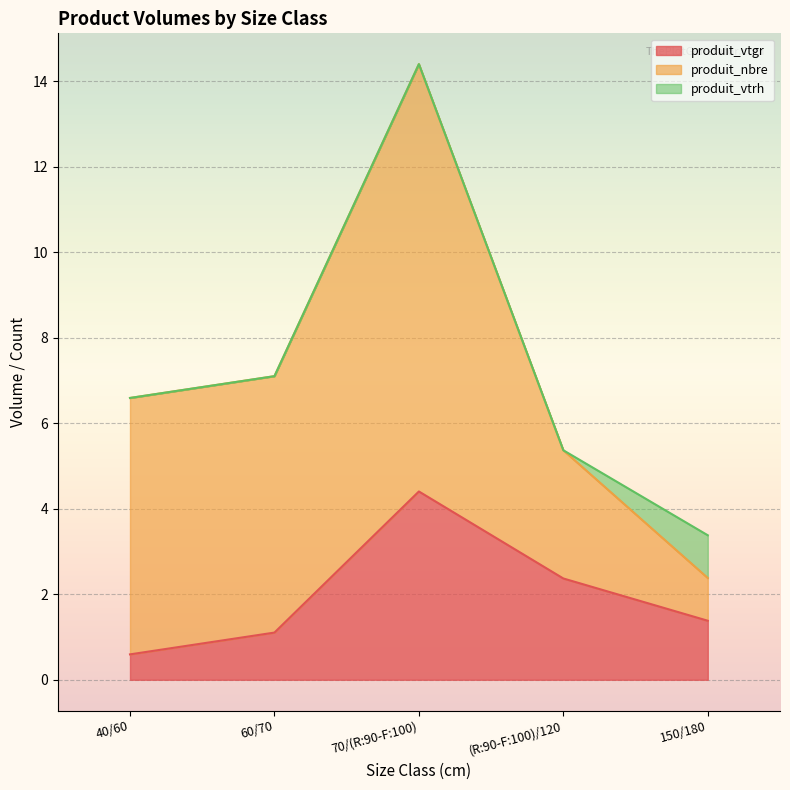

At which category is the sum across all series the highest?

70/(R:90-F:100)